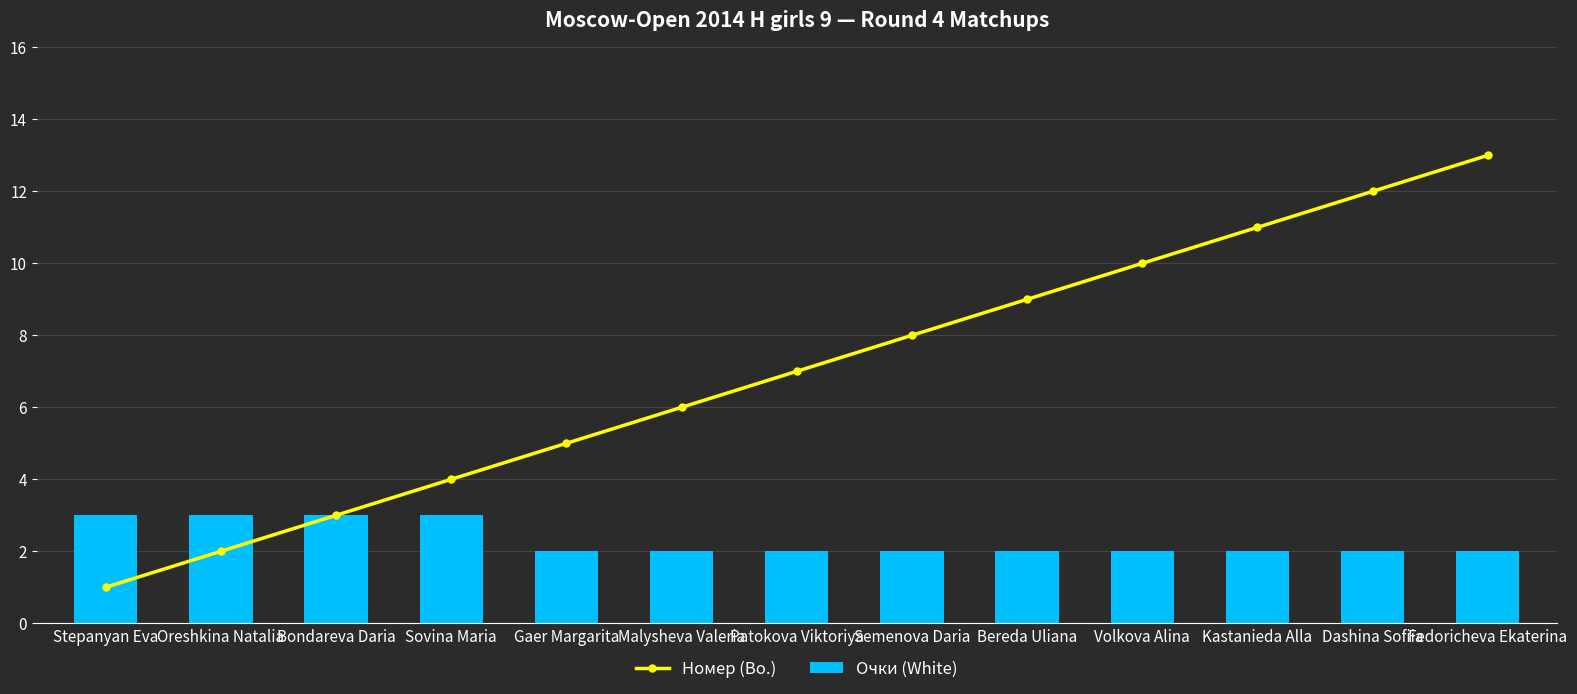

What is the label of the 4th bar from the left?

Sovina Maria